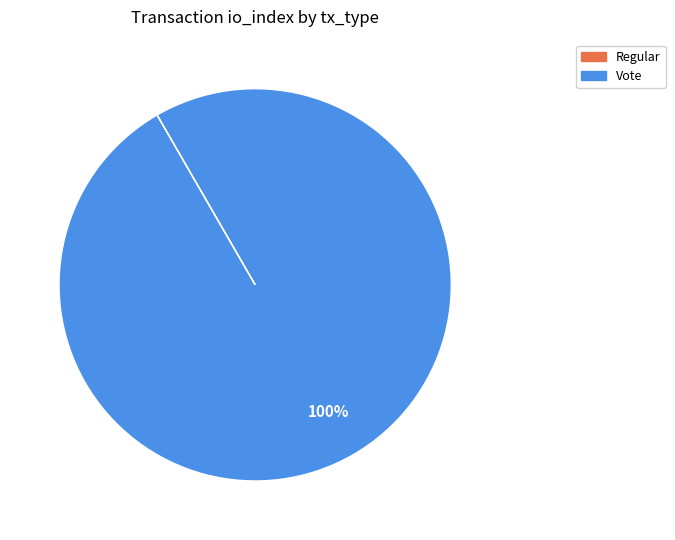

What is the largest slice in the pie chart?

Vote